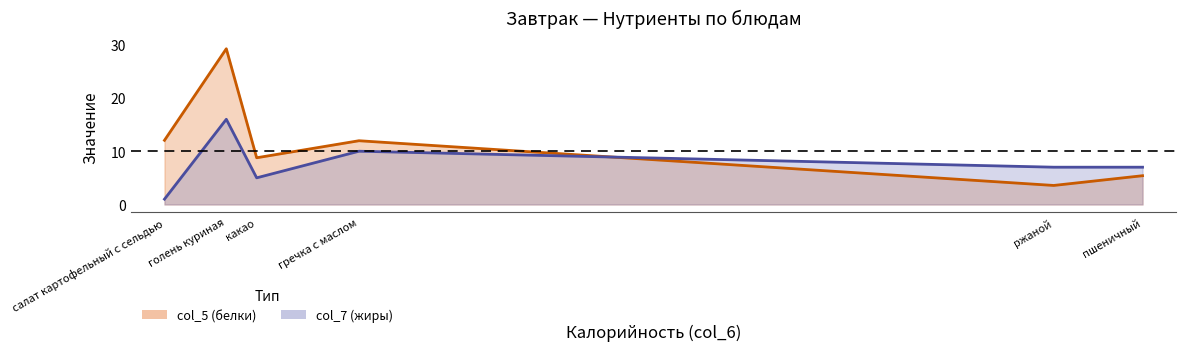

What value does the col_5 series have at какао?

8.8